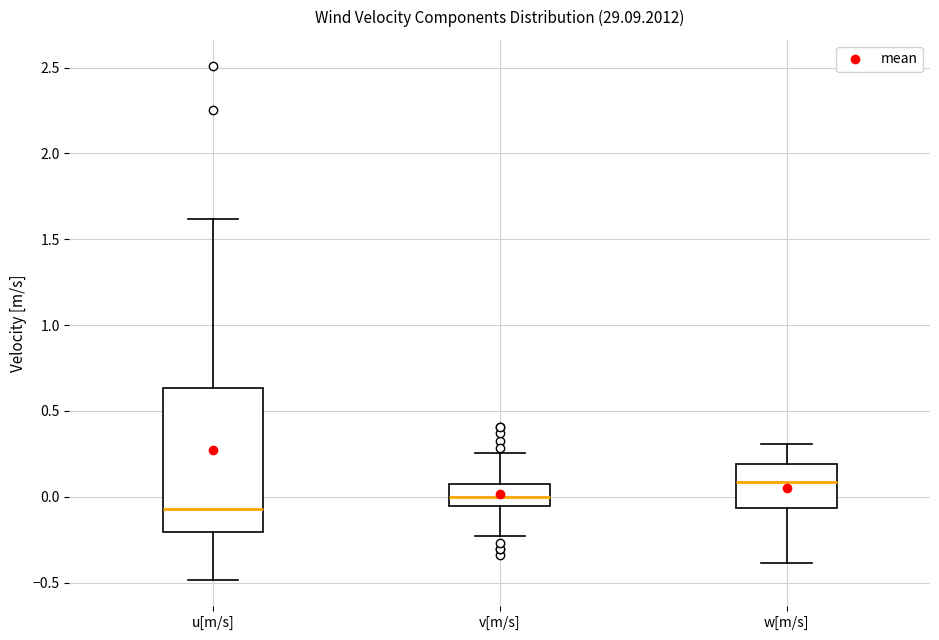

Reading left to right, read every box against the y-axis: the position of its median line, the range the box covers, and the ends of its whiskers. The values are not printed on the chart, so give them approximately, as read against the axis.

u[m/s]: median -0.05, box -0.20 to 0.65, whiskers -0.50 to 1.60
v[m/s]: median 0.00, box -0.05 to 0.05, whiskers -0.25 to 0.25
w[m/s]: median 0.10, box -0.05 to 0.20, whiskers -0.40 to 0.30